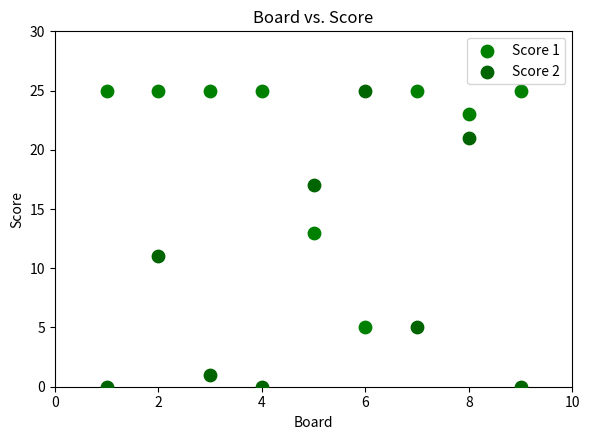

Which series has the largest Y range (max minus min)?

Score 2